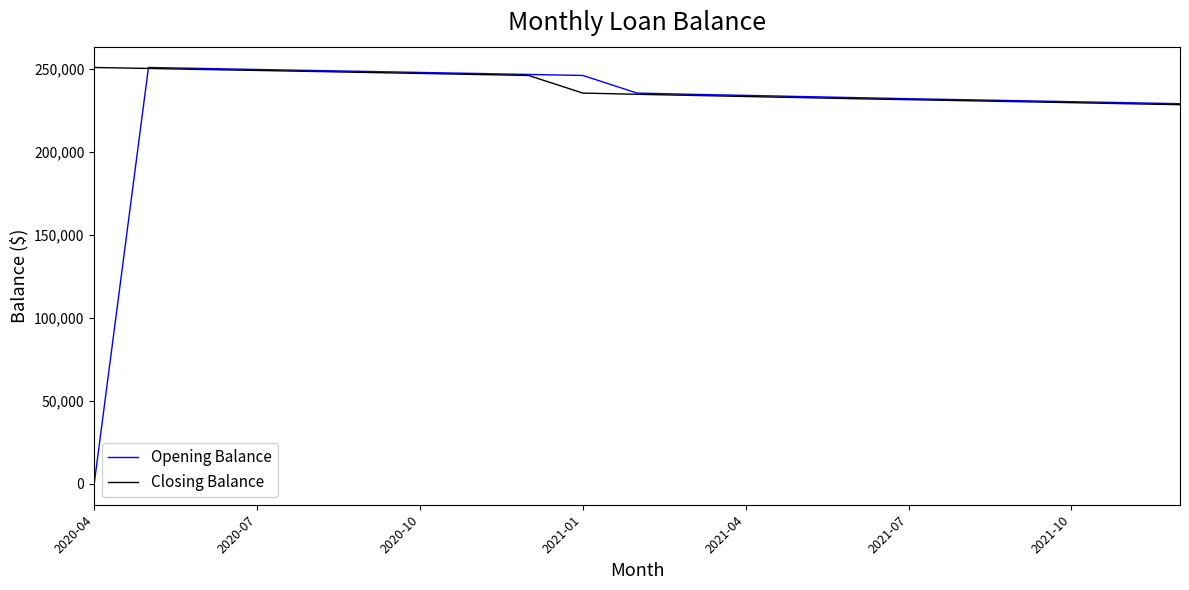

What is the maximum value shown in the chart?

251053.0